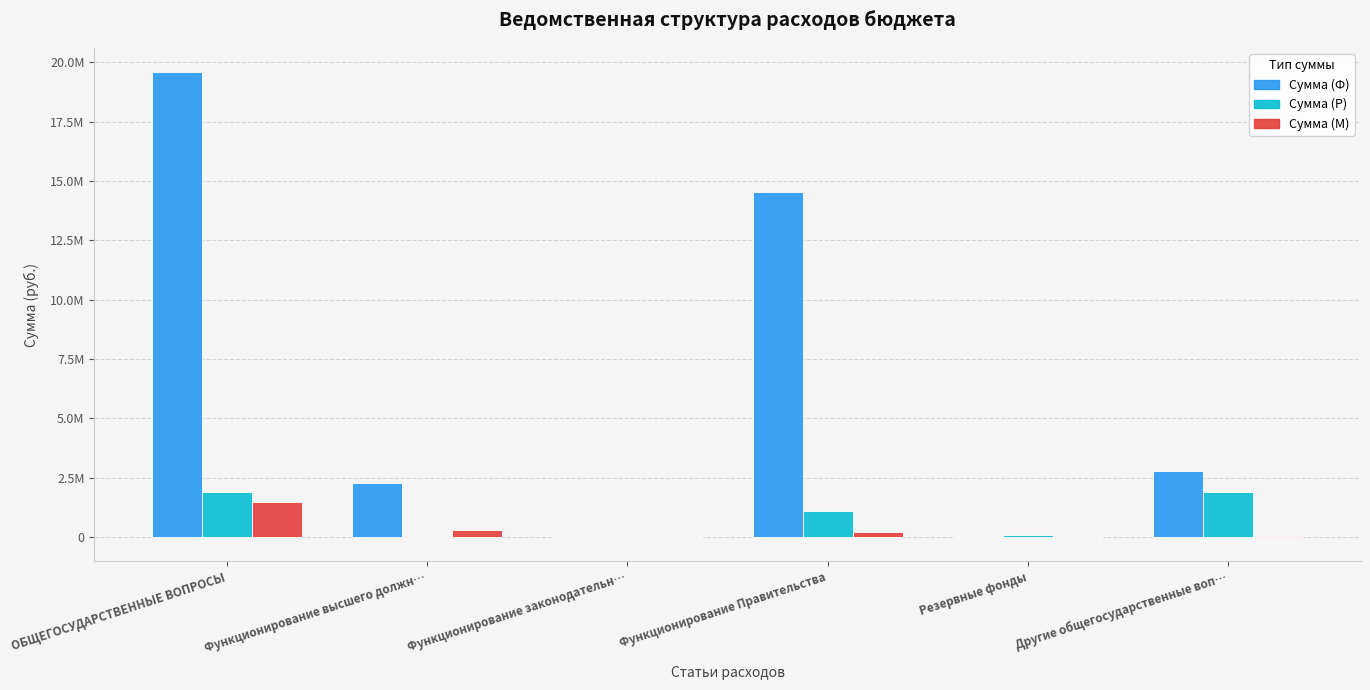

Where is Сумма (Ф) nearest to the value 9806357?

Функционирование Правительства